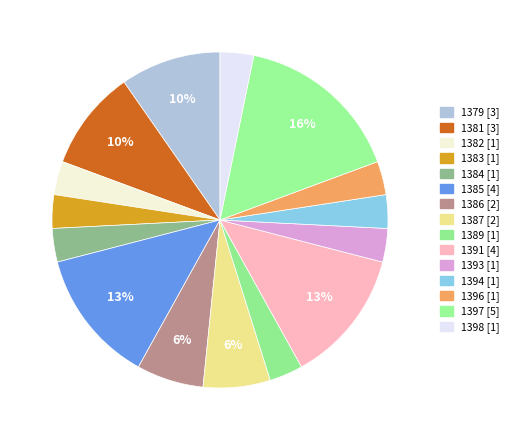

Which category has the smallest portion of the pie?

1382